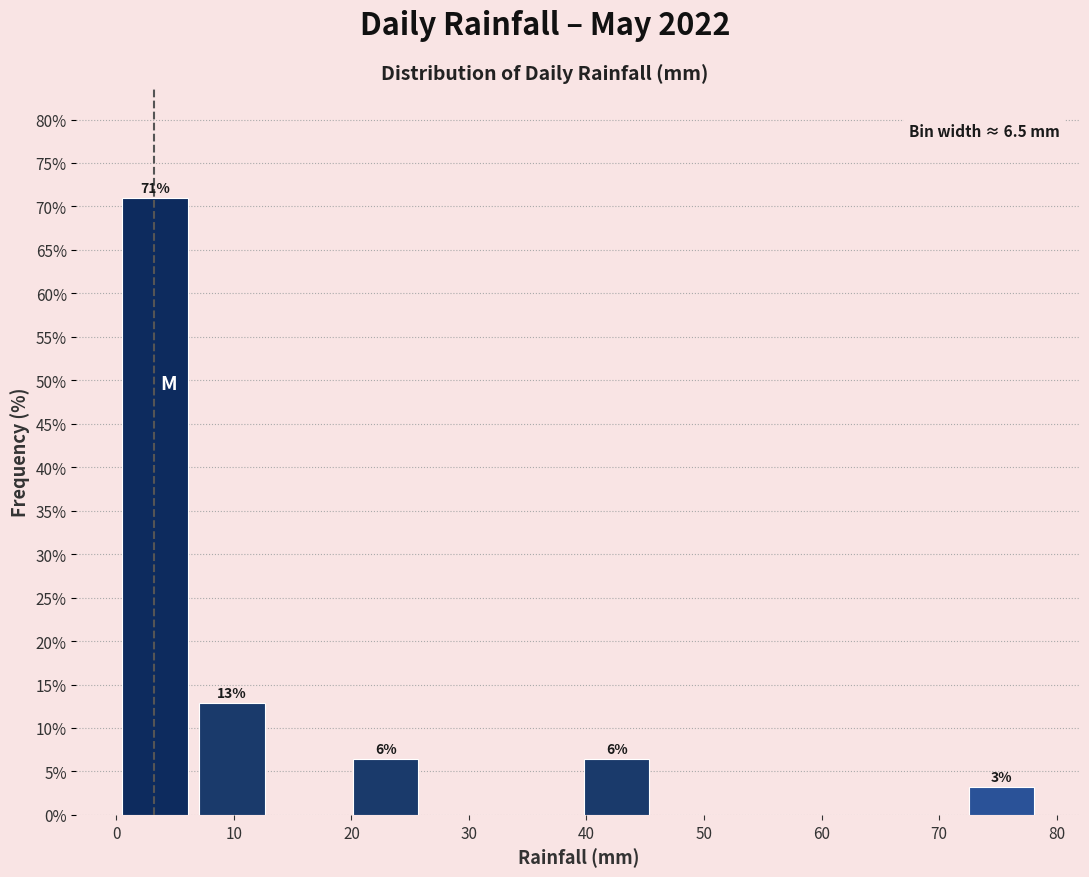

Which range on the x-axis has the tallest bar?

0 to 7